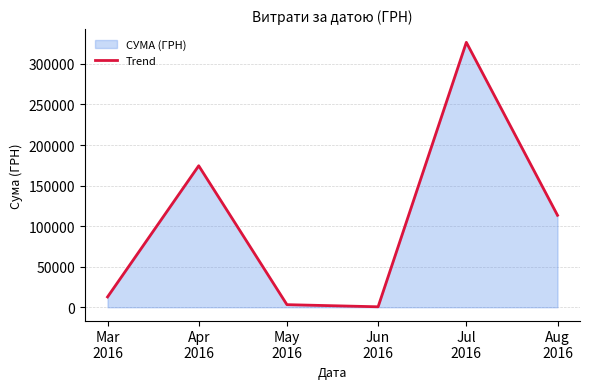

What position from the left is Aug
2016?

6